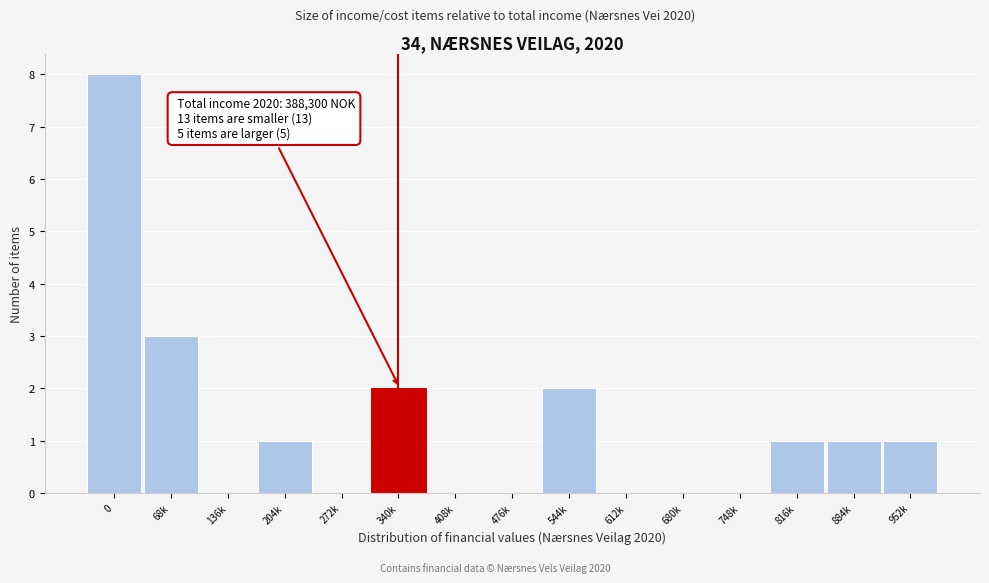

Reading left to right, transcribe all the data shown in this chart.

0=8	68k=3	136k=0	204k=1	272k=0	340k=2	408k=0	476k=0	544k=2	612k=0	680k=0	748k=0	816k=1	884k=1	952k=1